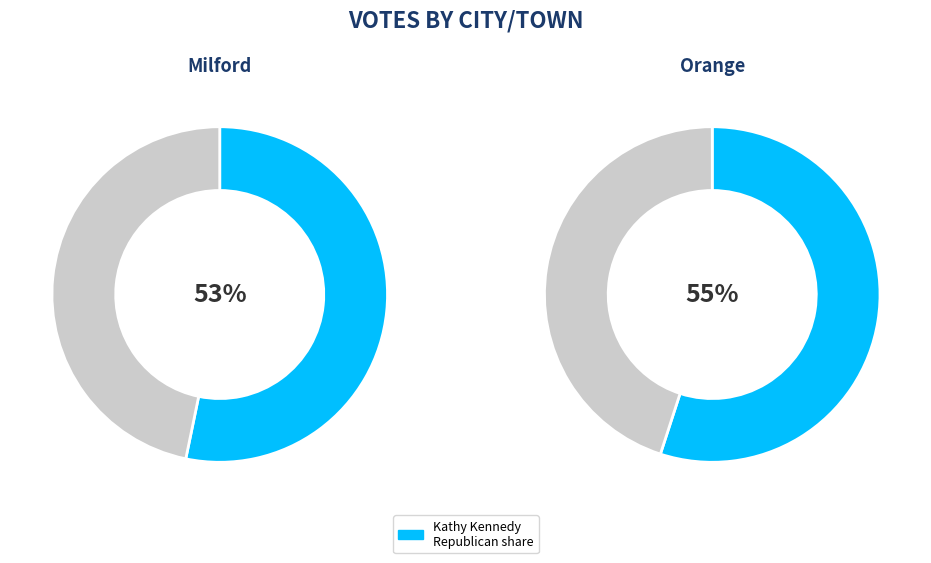

Is there a majority slice in this chart?

Yes